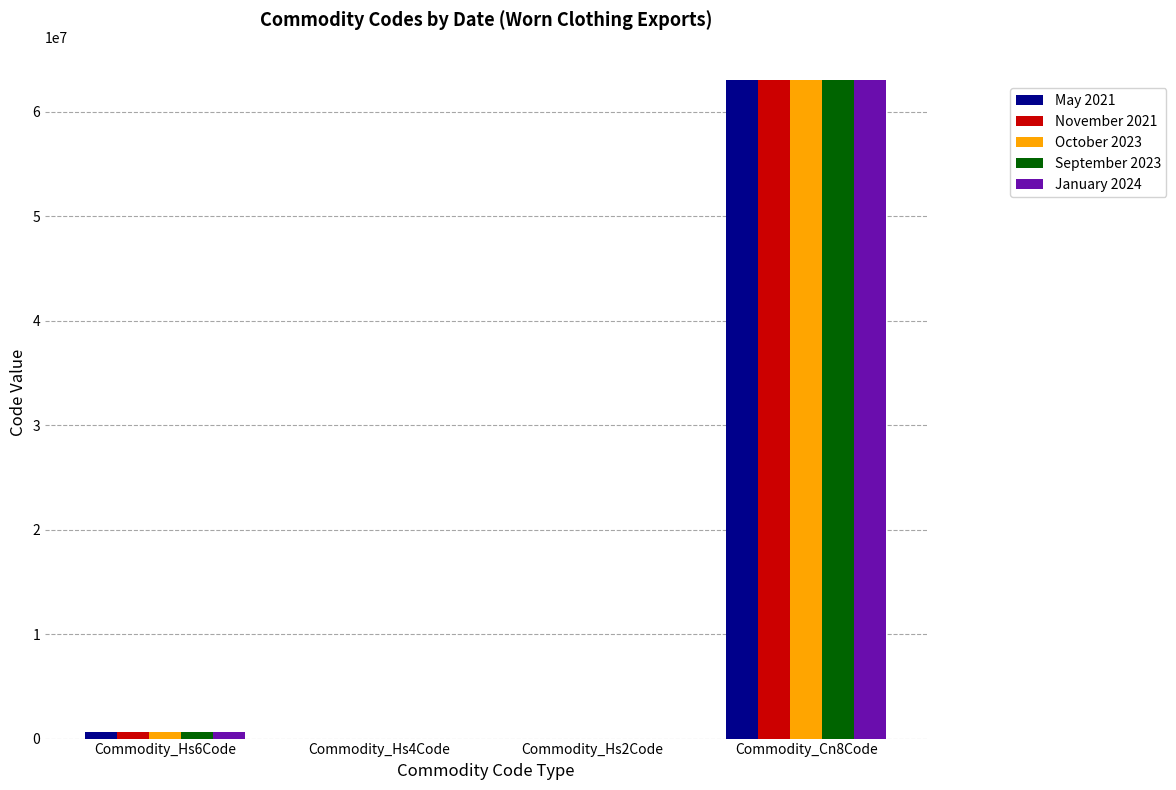

The value of November 2021 at Commodity_Hs4Code is 6309. True or false?

True